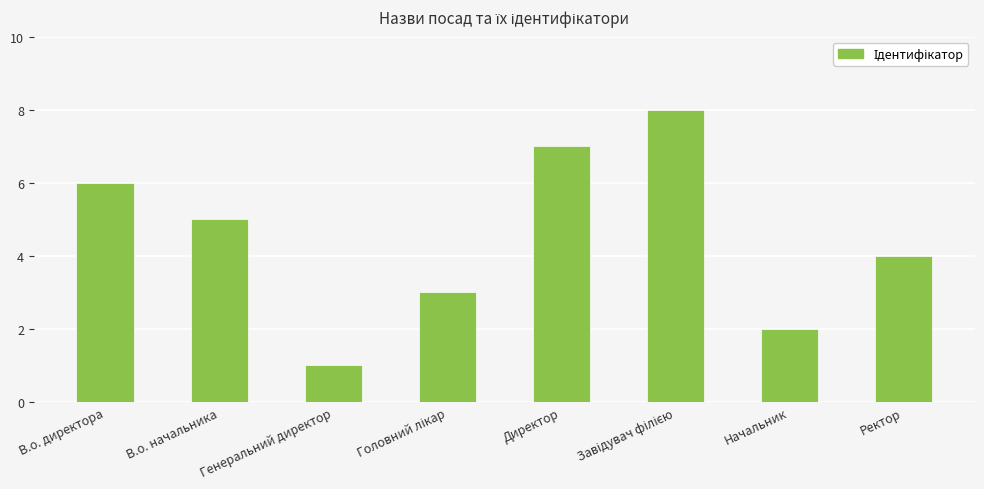

How many values are below 5?

4